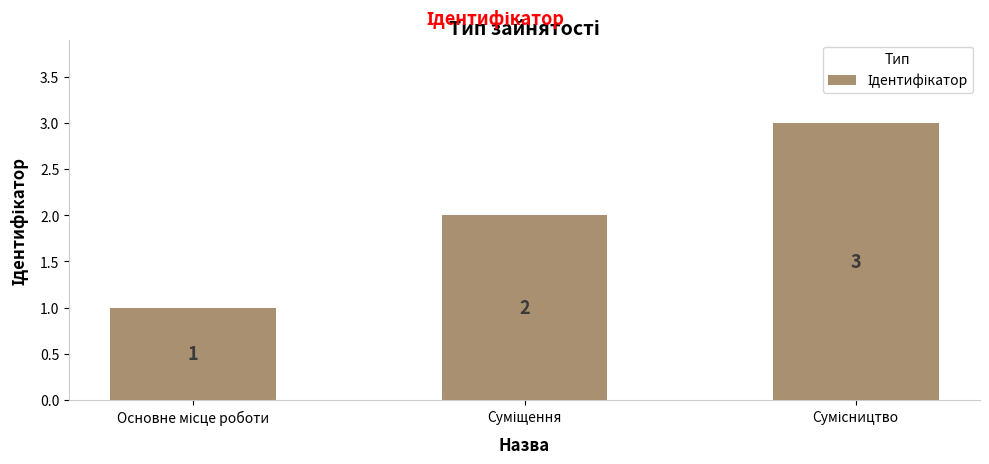

What is the greatest value displayed?

3